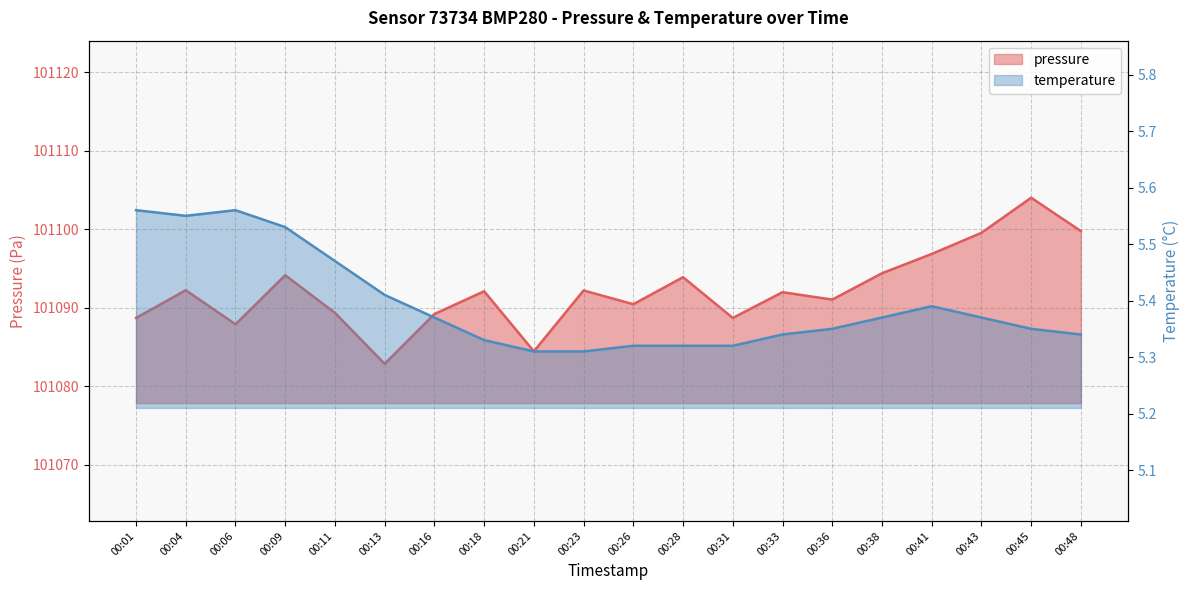

Where is pressure nearest to the value 101093?

00:04